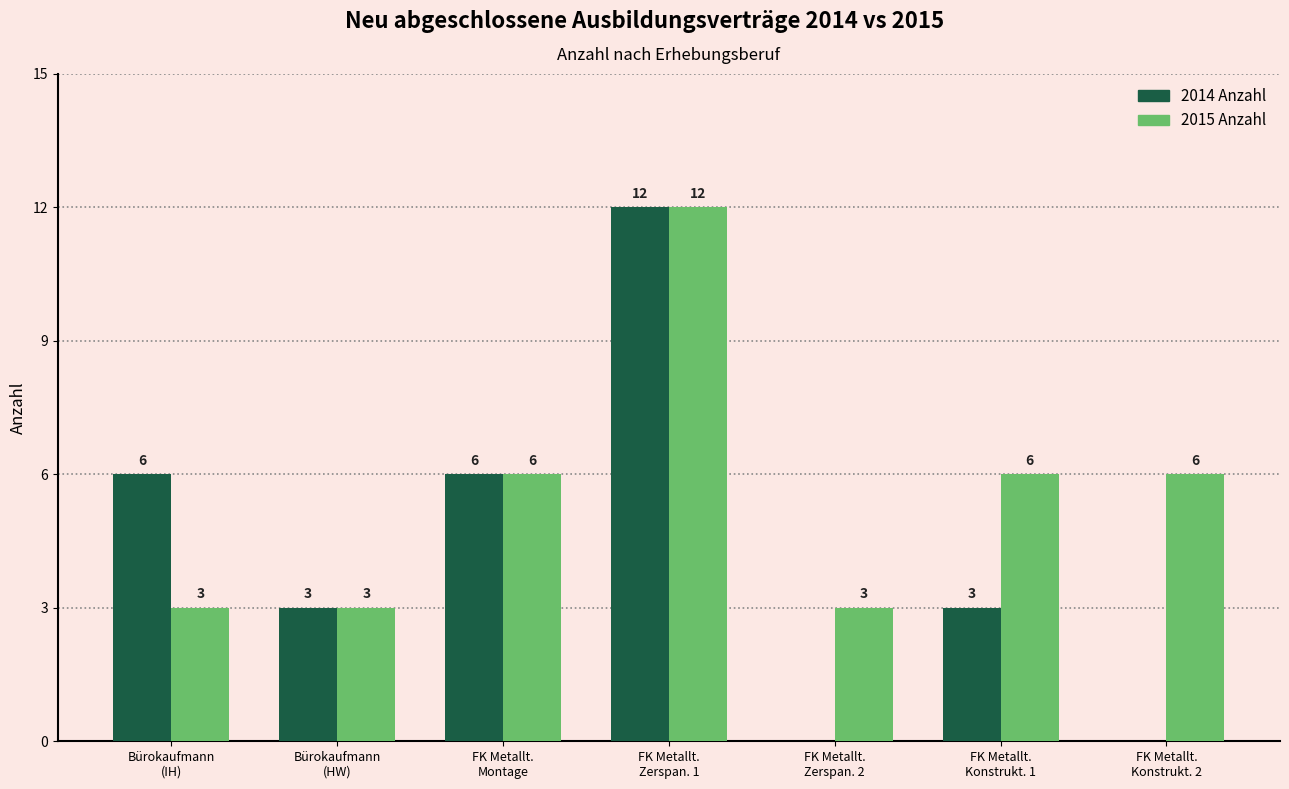

What is the average value of the 2015 Anzahl series?

6